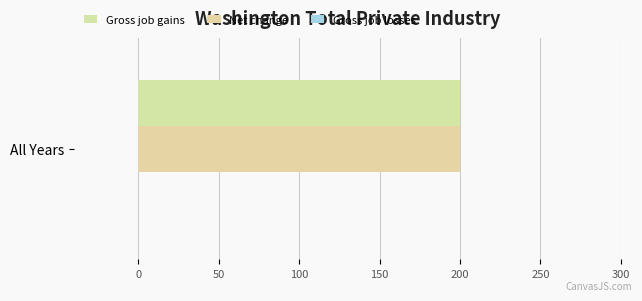

What are all the series names shown in the legend?

Gross job gains, Net change, Gross job losses